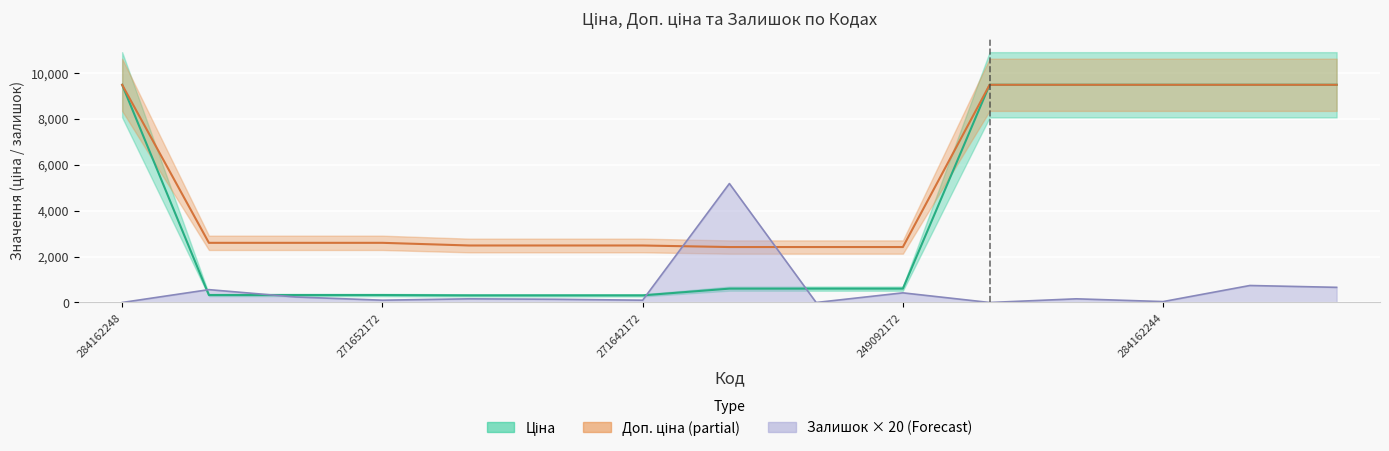

Rank the series by their average value, from highest to lowest.

Доп. ціна, Ціна, Залишок